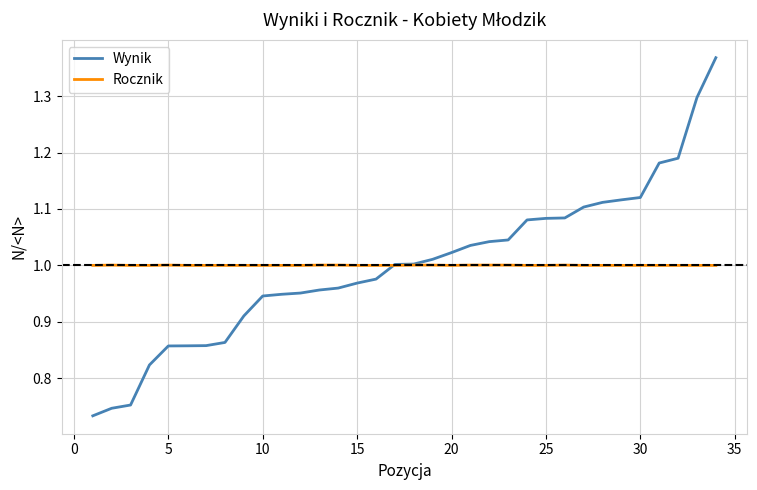

List the series in order of their peak value, lowest first.

Rocznik, Wynik